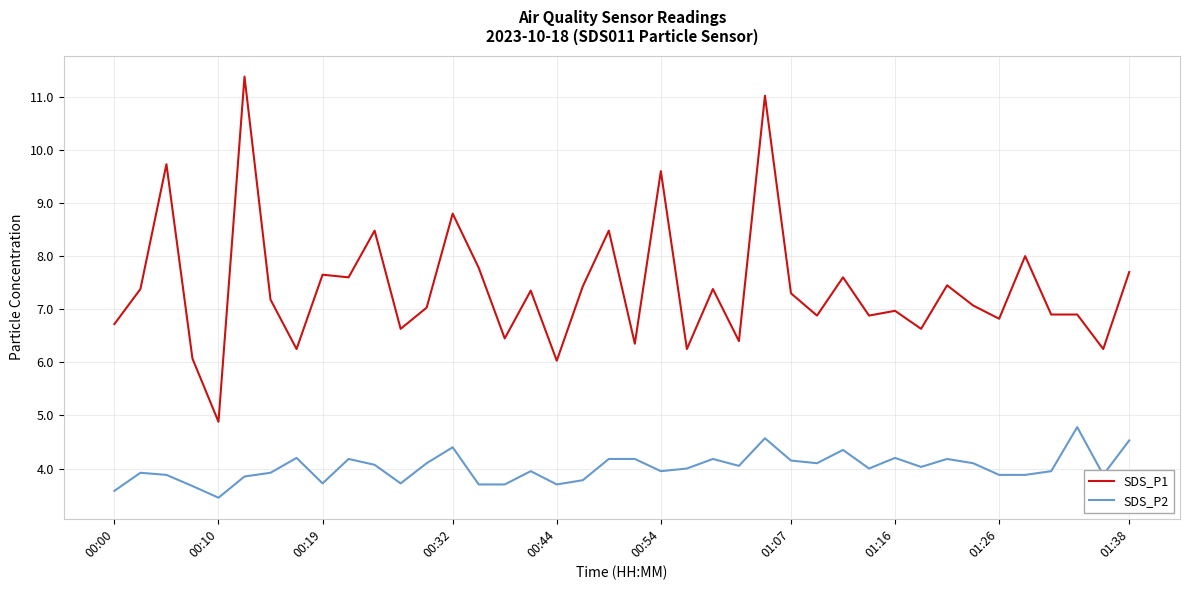

Which series has the largest range (max minus min)?

SDS_P1